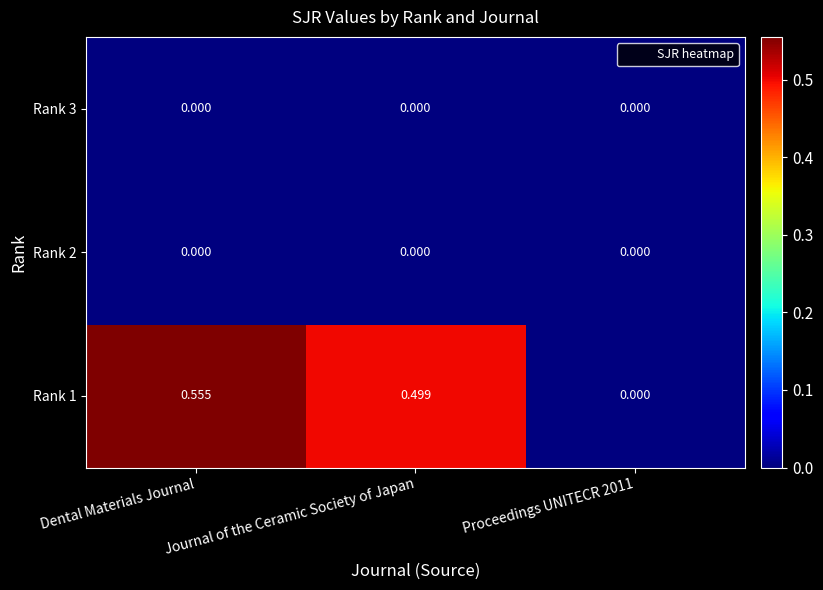

Which category has the highest value in the Rank 1 series?

Dental Materials Journal